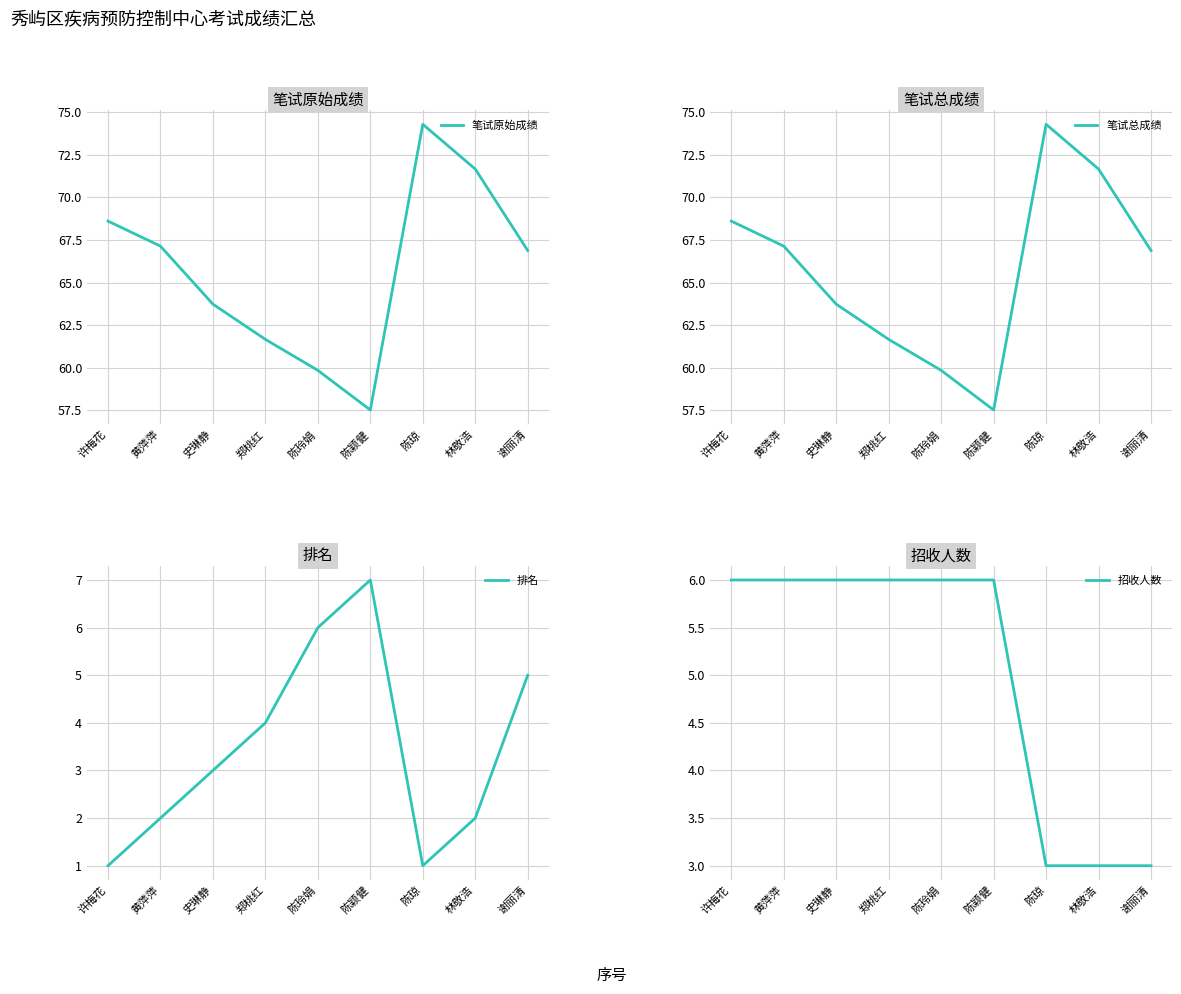

List the series in order of their peak value, highest first.

笔试原始成绩, 笔试总成绩, 排名, 招收人数